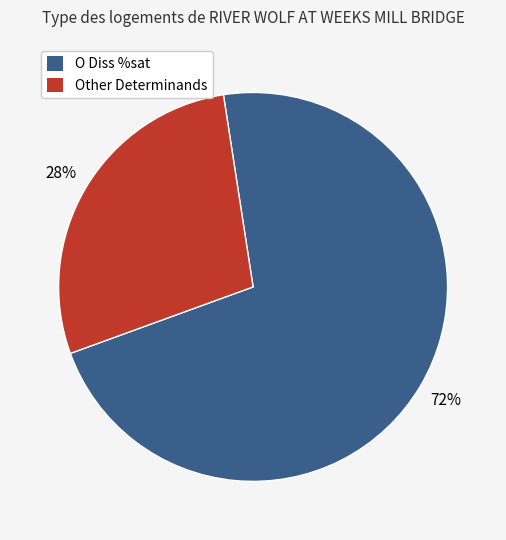

Rank the categories by value from highest to lowest.

O Diss %sat, Other Determinands